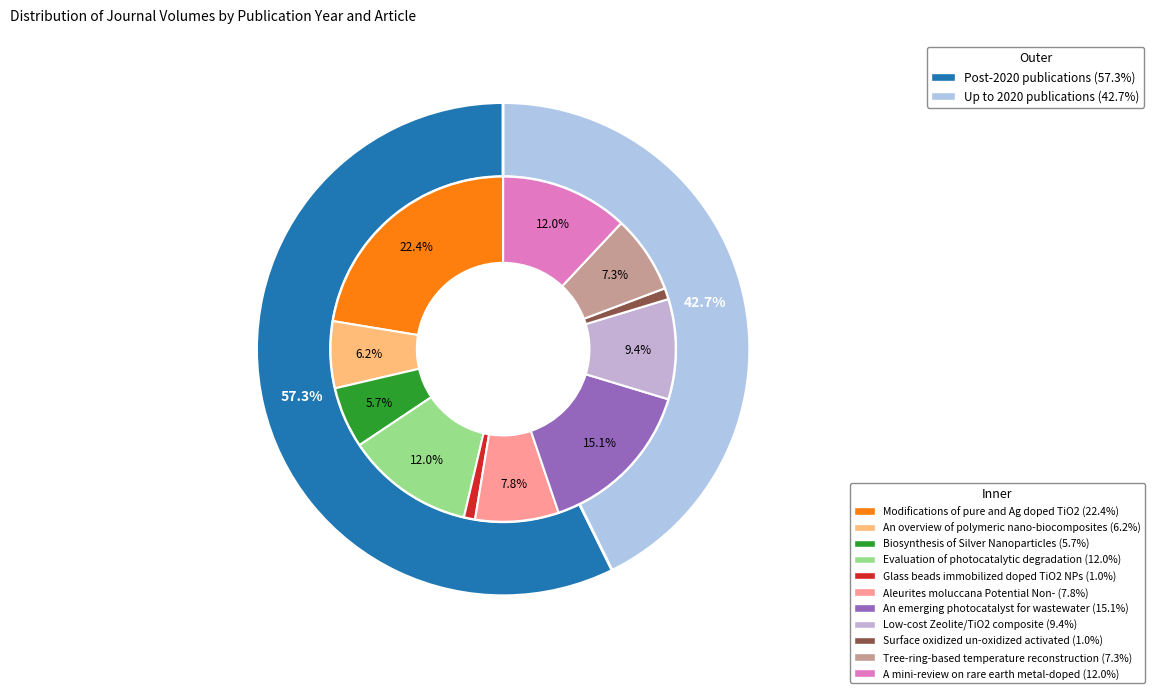

What percentage is the Evaluation of the photocatalytic degradation slice, to the nearest percent?

12%